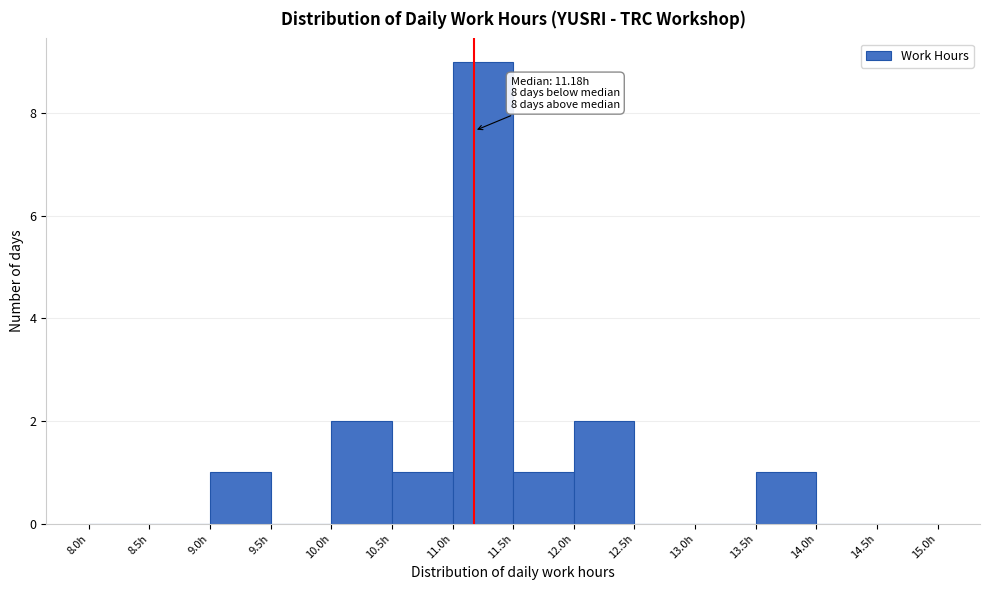

Which range on the x-axis has the tallest bar?

11.0 to 11.5